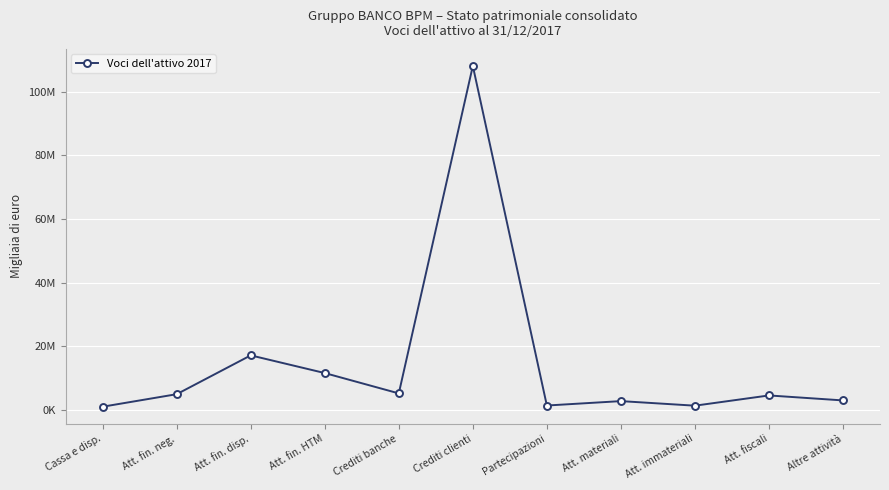

Is this an area chart (filled region under the line)?

No